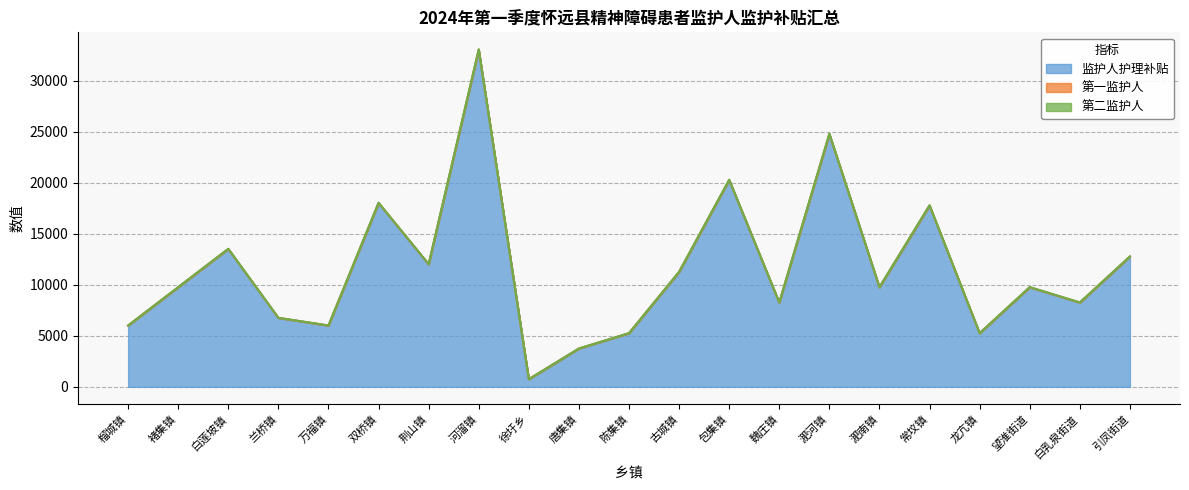

What is the difference between the second highest and minimum values in the 第二监护人 series?

24032